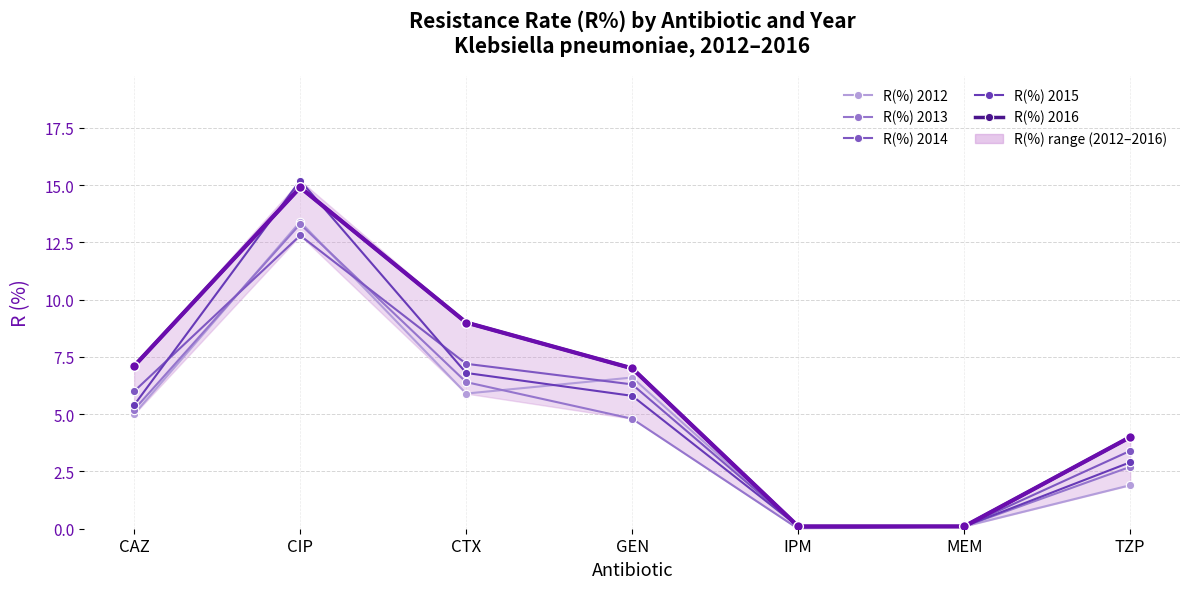

How many intersections are there between R(%) 2012 and R(%) 2014?

3